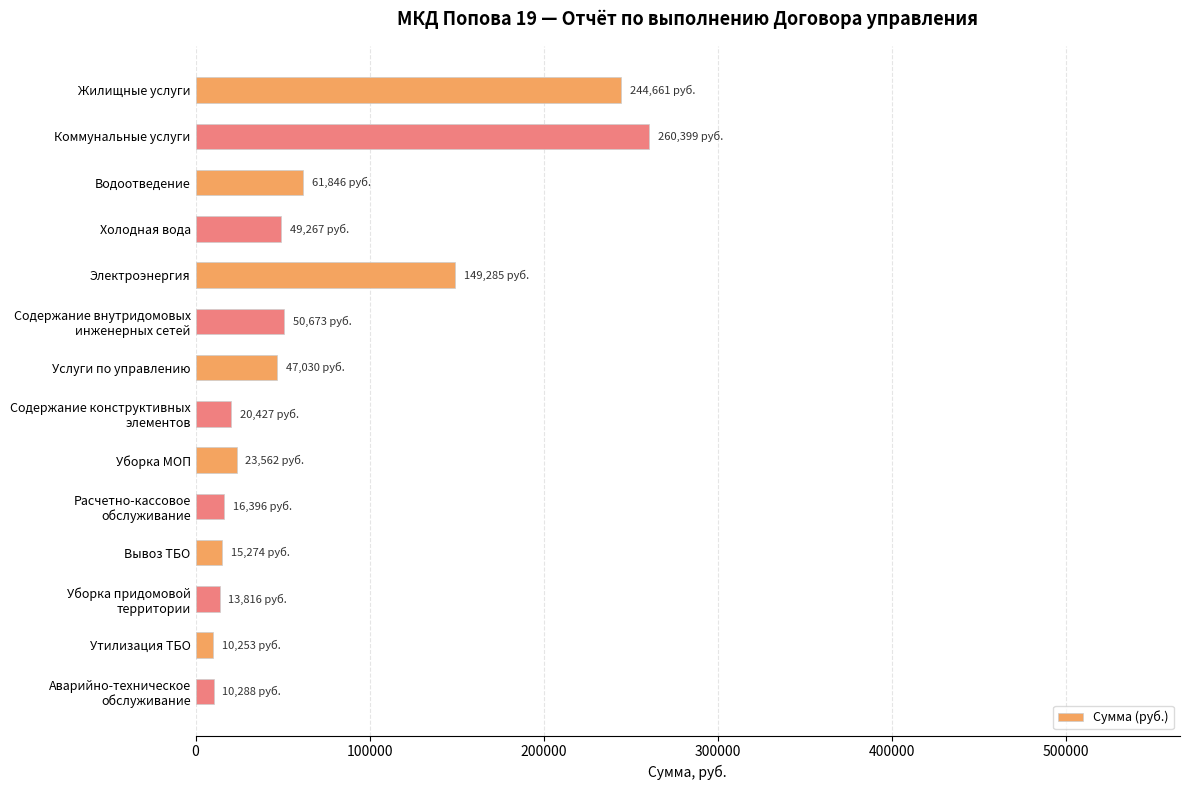

What is the average value?

69512.7